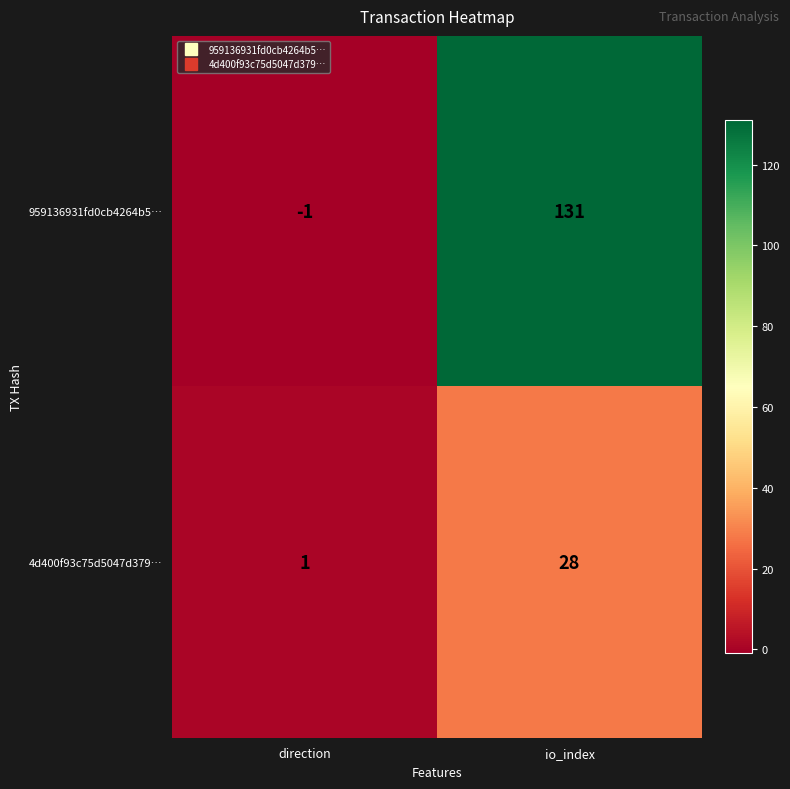

The value of 959136931fd0cb4264b5… at io_index is 131. True or false?

True